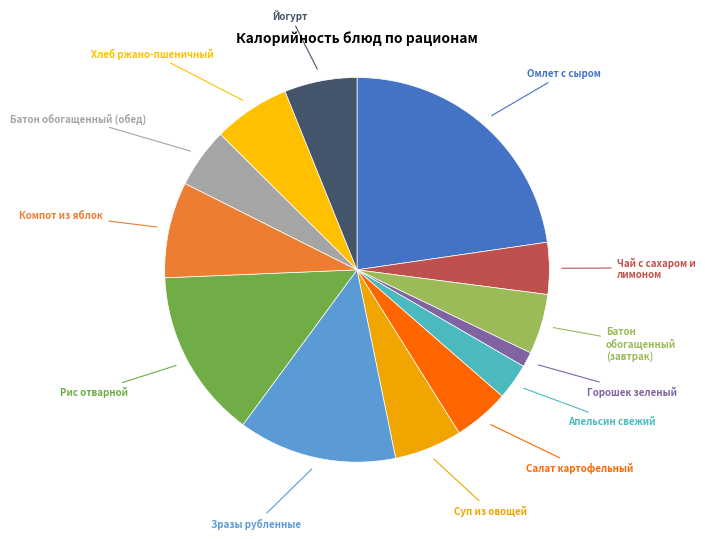

The Горошек зеленый slice represents 1% of the pie. True or false?

True